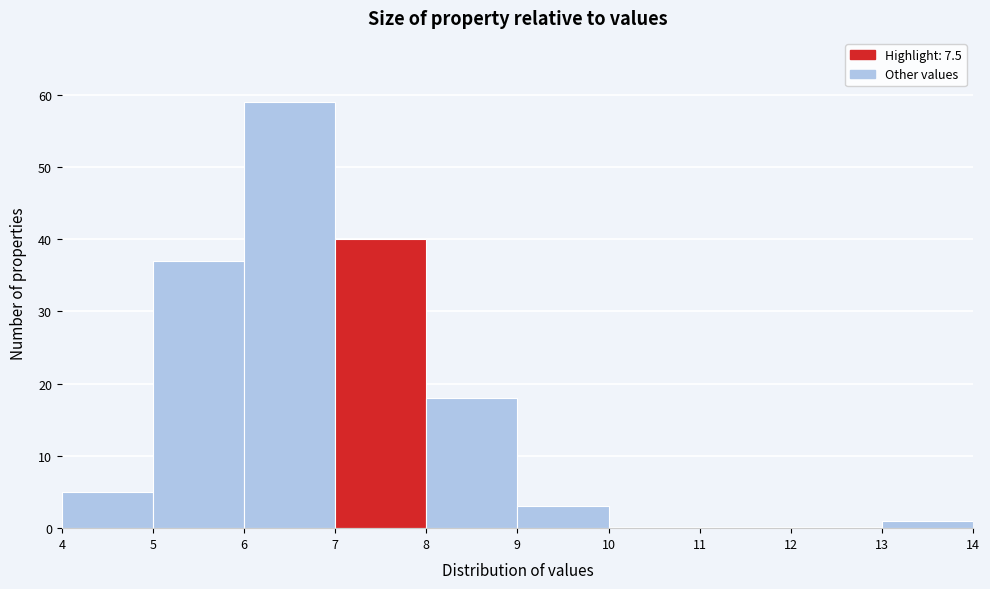

Over which range of the x-axis is the bar tallest?

6 to 7